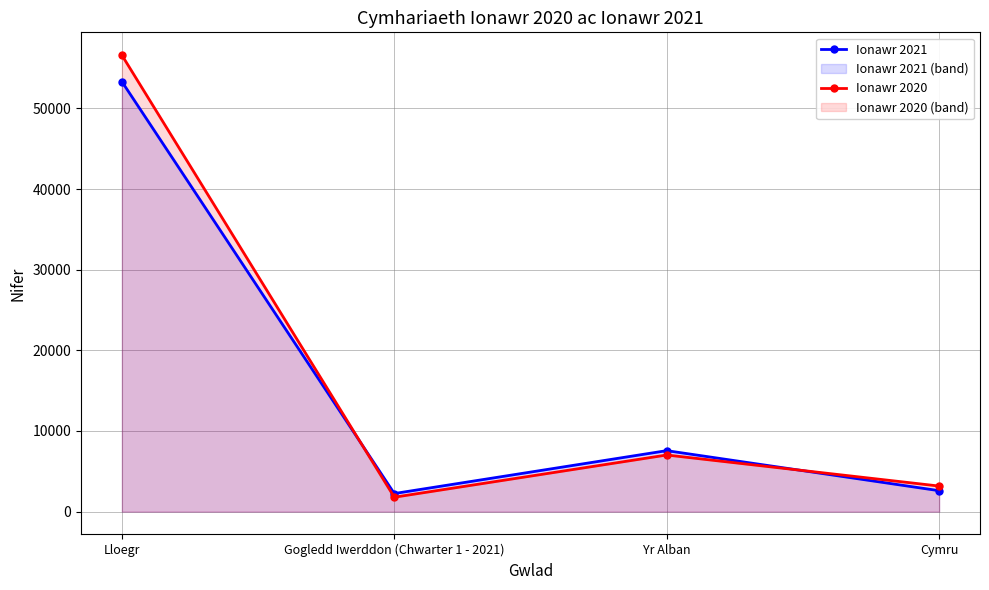

Count the number of categories in the chart.

4